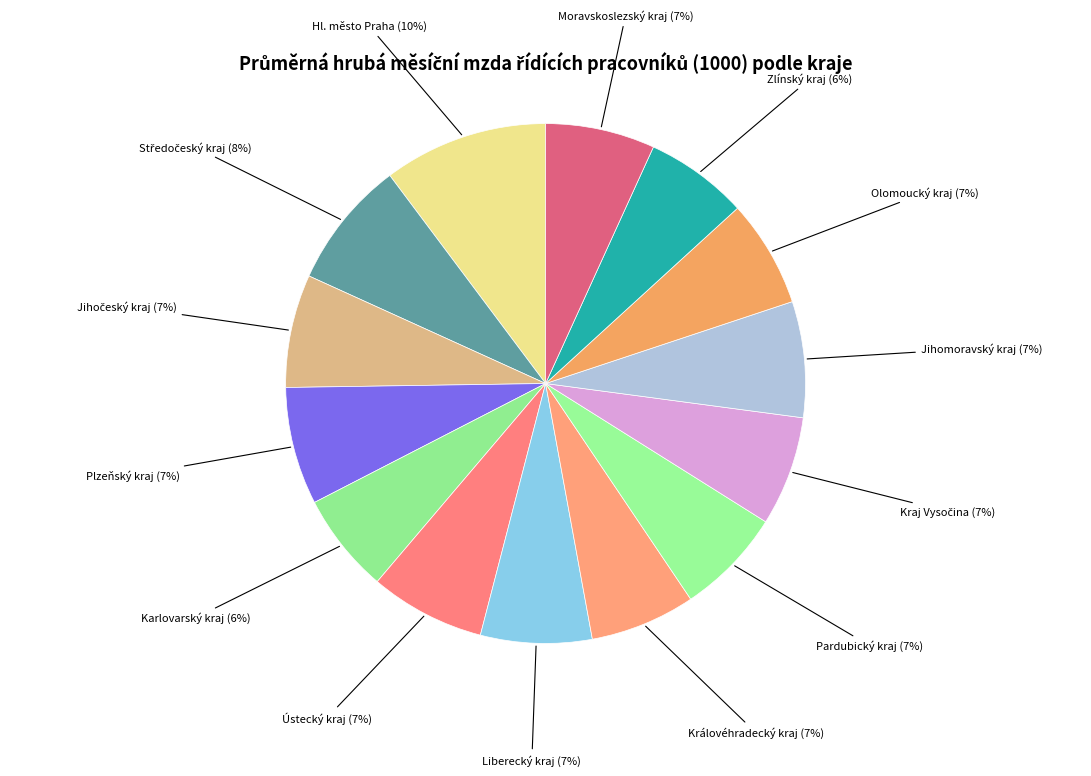

Is the sum of Ústecký kraj and Hl. město Praha greater than half?

No